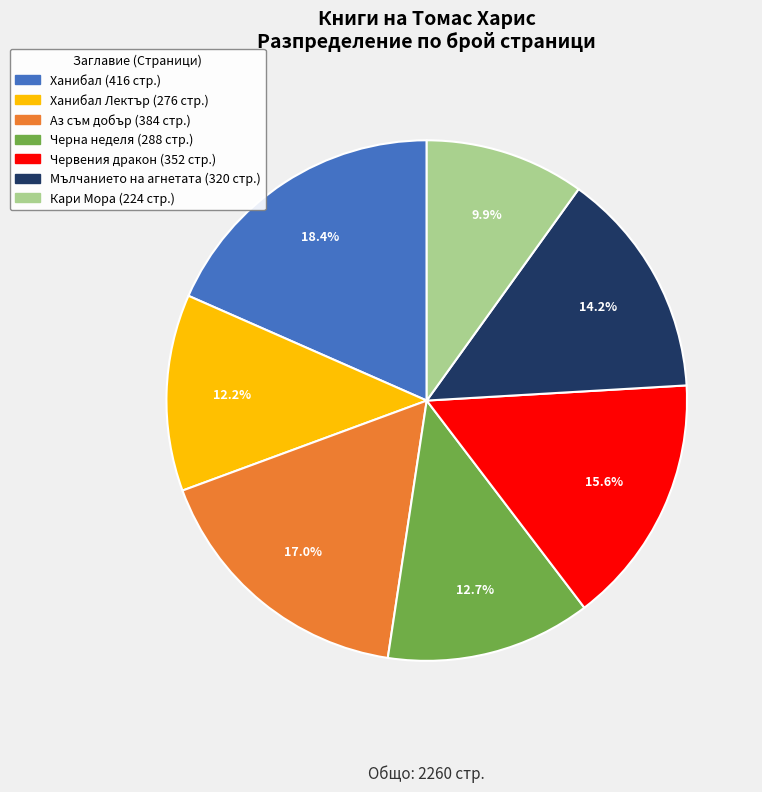

Is there a majority slice in this chart?

No